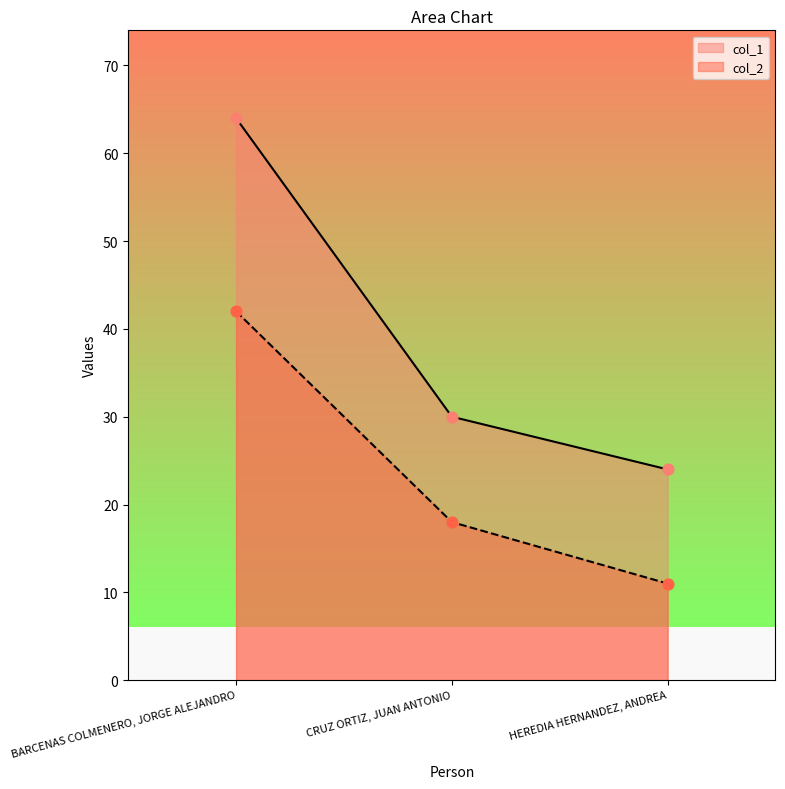

At which category is the sum across all series the highest?

BARCENAS COLMENERO, JORGE ALEJANDRO